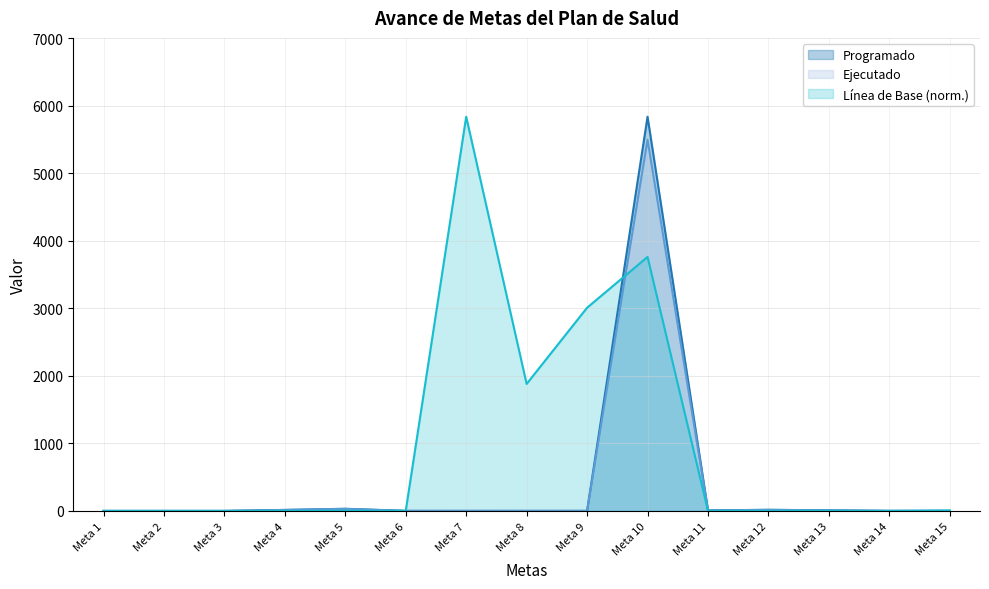

Which series has the largest range (max minus min)?

Linea de Base